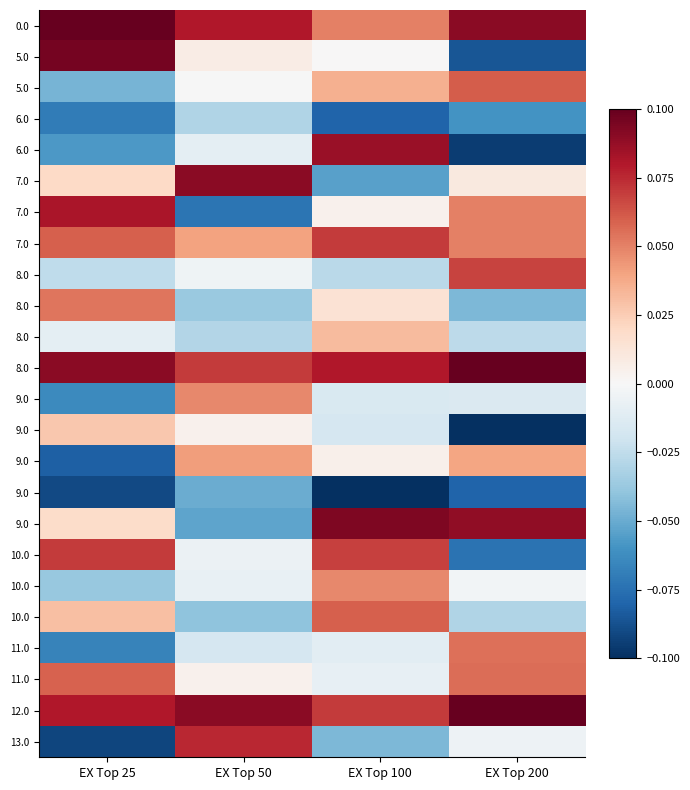

At which category is the sum across all series the highest?

EX Top 100